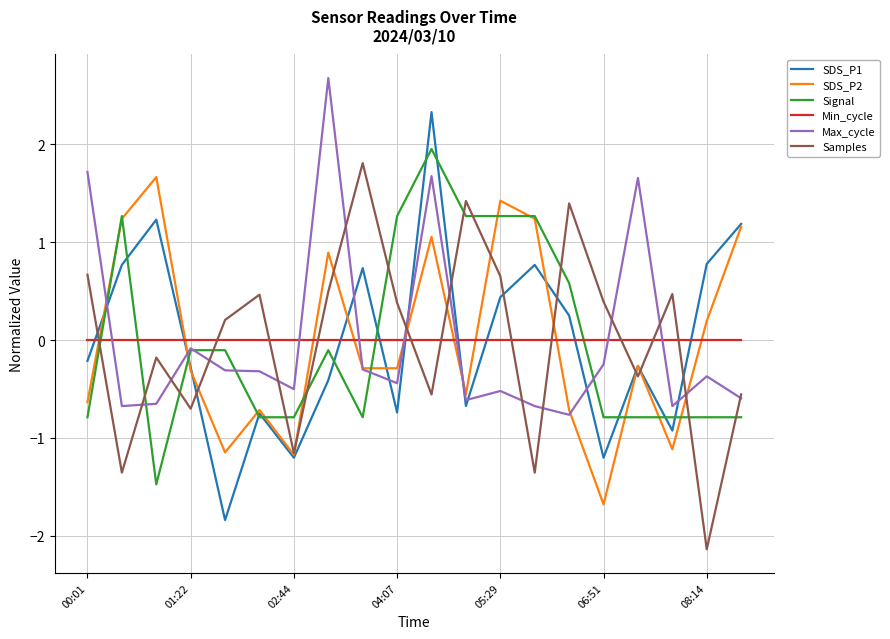

What is the minimum value shown in the chart?

-2.1